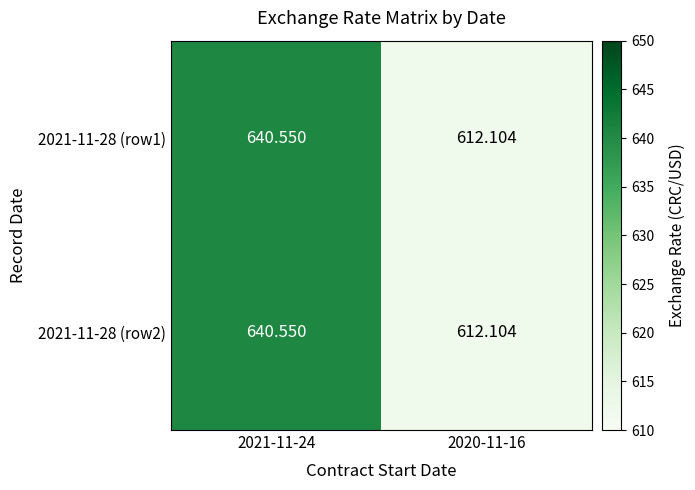

Is the value of 2021-11-28 (row2) at 2021-11-24 greater than the value of 2021-11-28 (row1) at 2020-11-16?

Yes